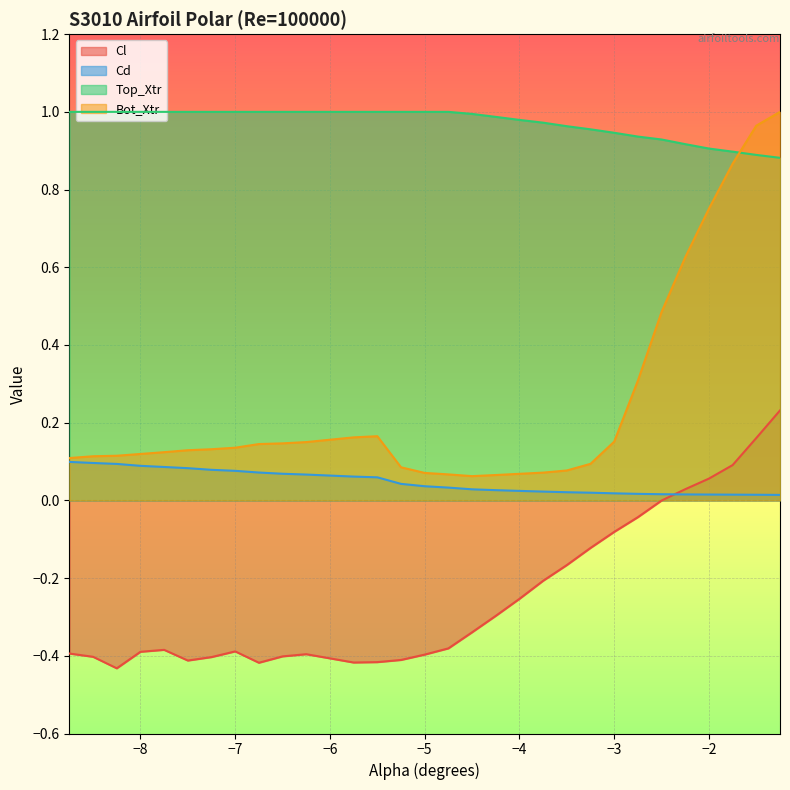

How many data points does each series have?

30